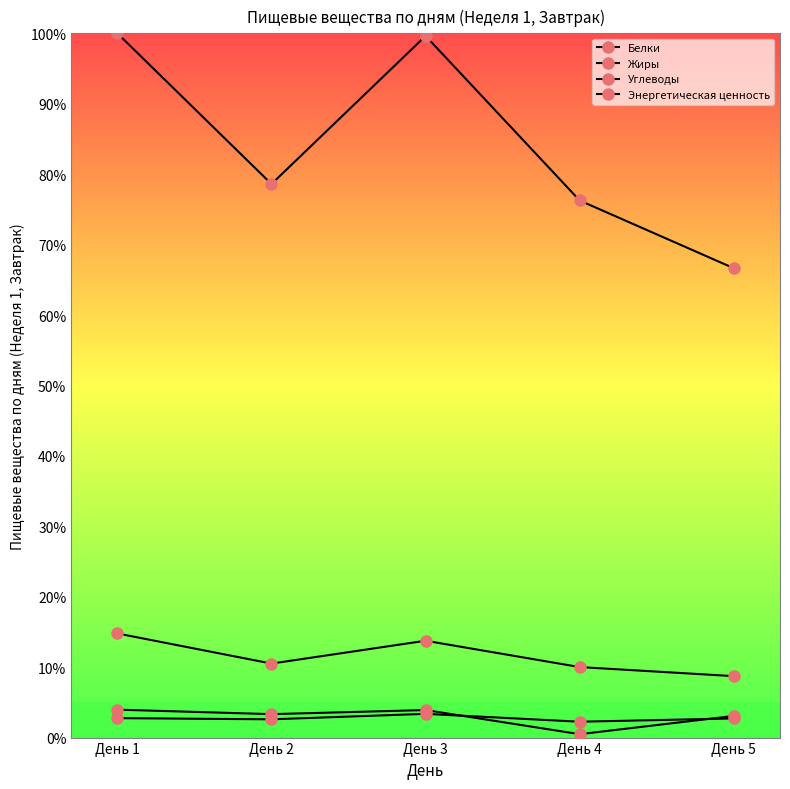

What is the value of the Жиры point at the 4th from the left?

2.3